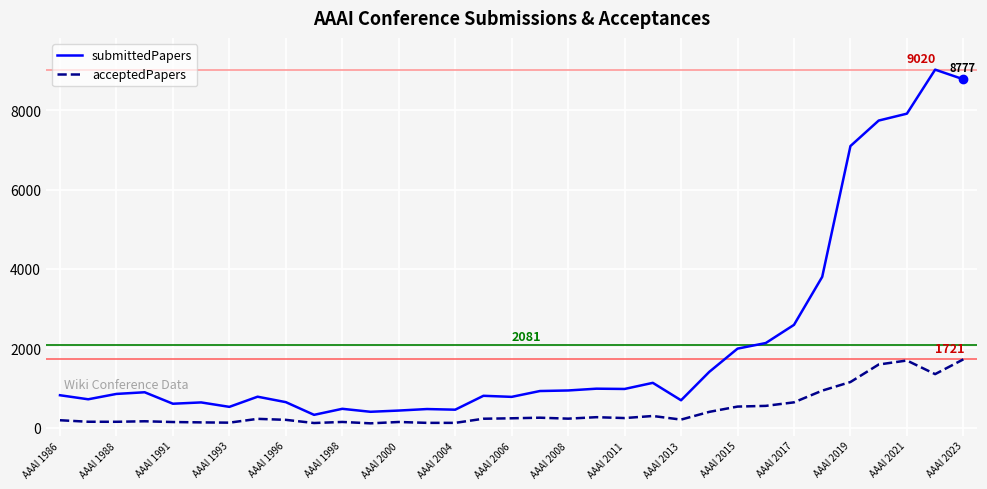

What is the difference between the maximum and minimum values in the acceptedPapers series?

1612